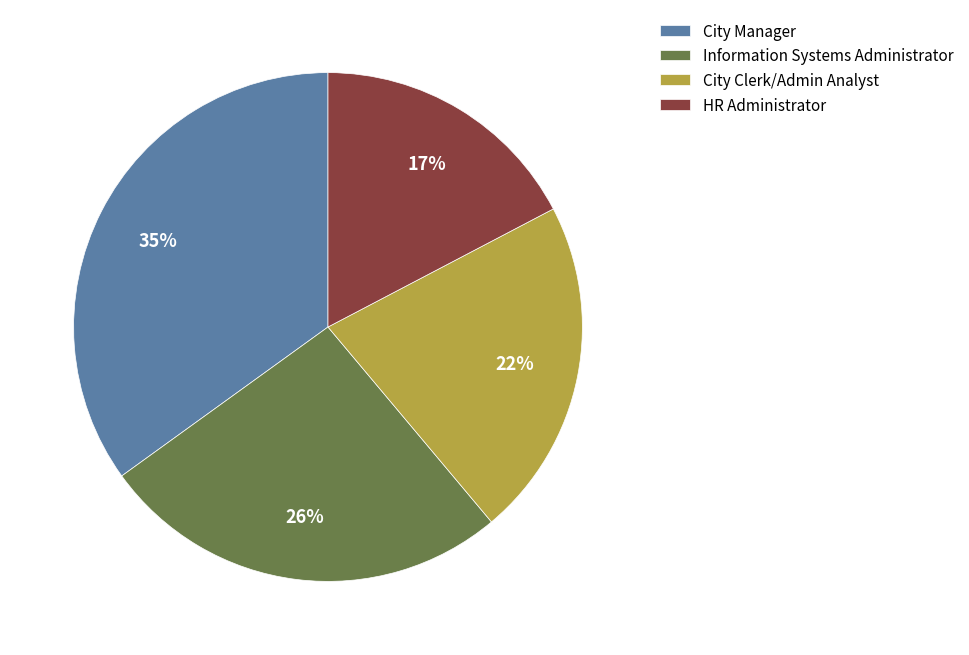

Is the sum of Information Systems Administrator and City Clerk/Admin Analyst greater than half?

No